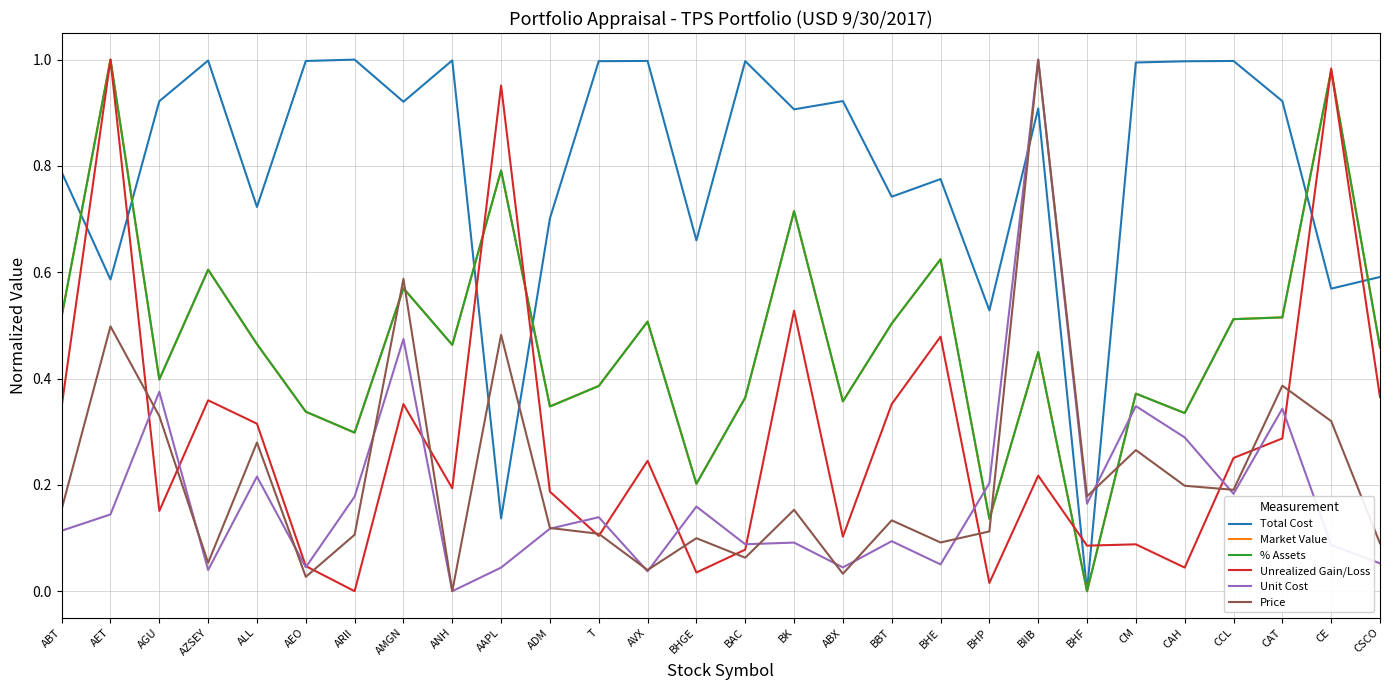

Is the value of Unrealized Gain/Loss at ALL greater than the value of Unit Cost at BIIB?

No